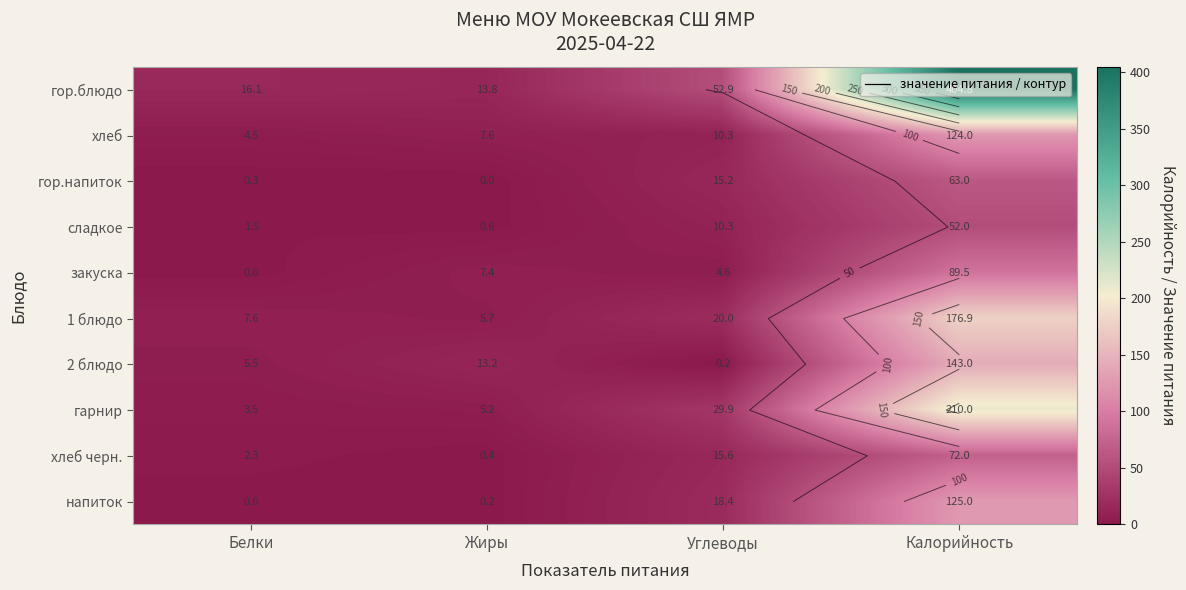

How many series are shown in this chart?

10